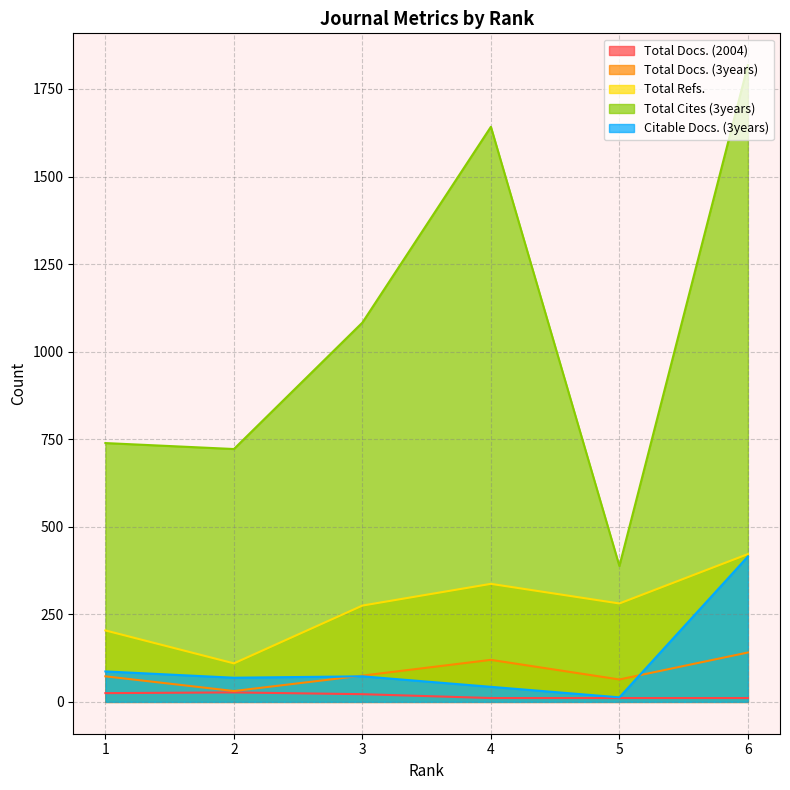

True or false: Total Refs. and Total Cites (3years) intersect in this chart.

False